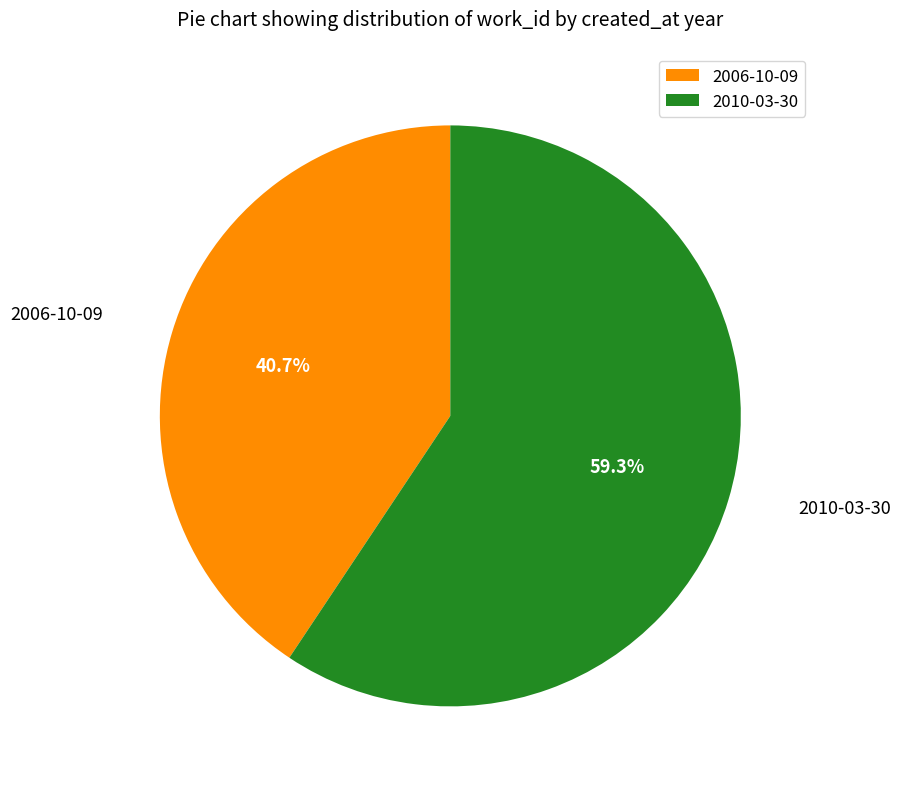

Which category has the smallest portion of the pie?

2006-10-09